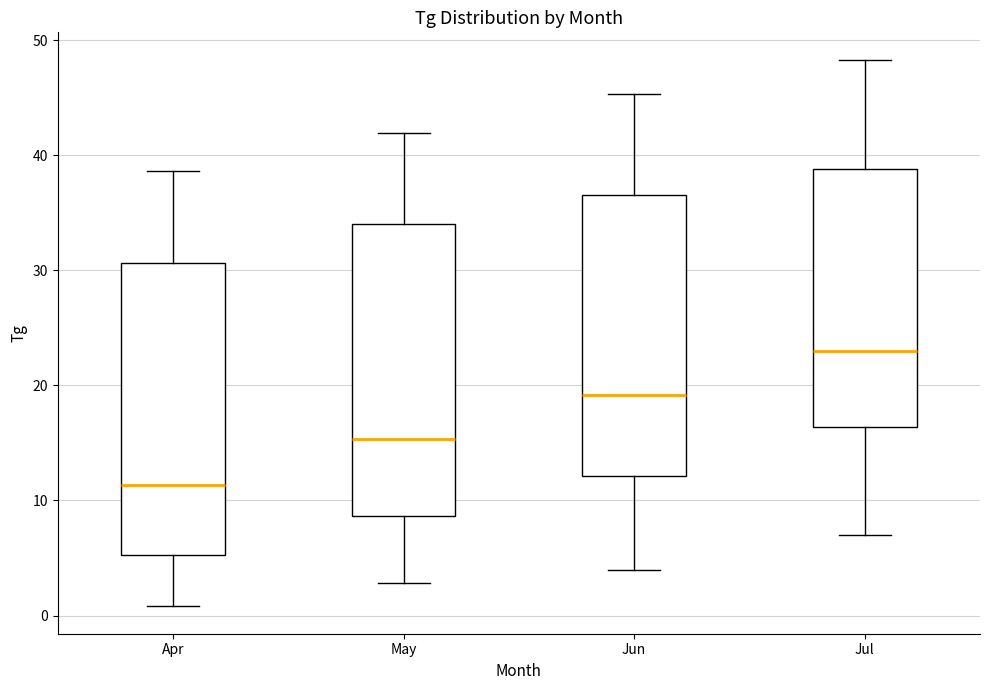

Reading left to right, transcribe this box plot: for each box, give where its median line is, the range the box spans, and where its two whiskers end, as read against the y-axis. The values are not printed on the chart, so give them approximately, as read against the axis.

Apr: median 11, box 5 to 31, whiskers 1 to 39
May: median 15, box 9 to 34, whiskers 3 to 42
Jun: median 19, box 12 to 37, whiskers 4 to 45
Jul: median 23, box 16 to 39, whiskers 7 to 48